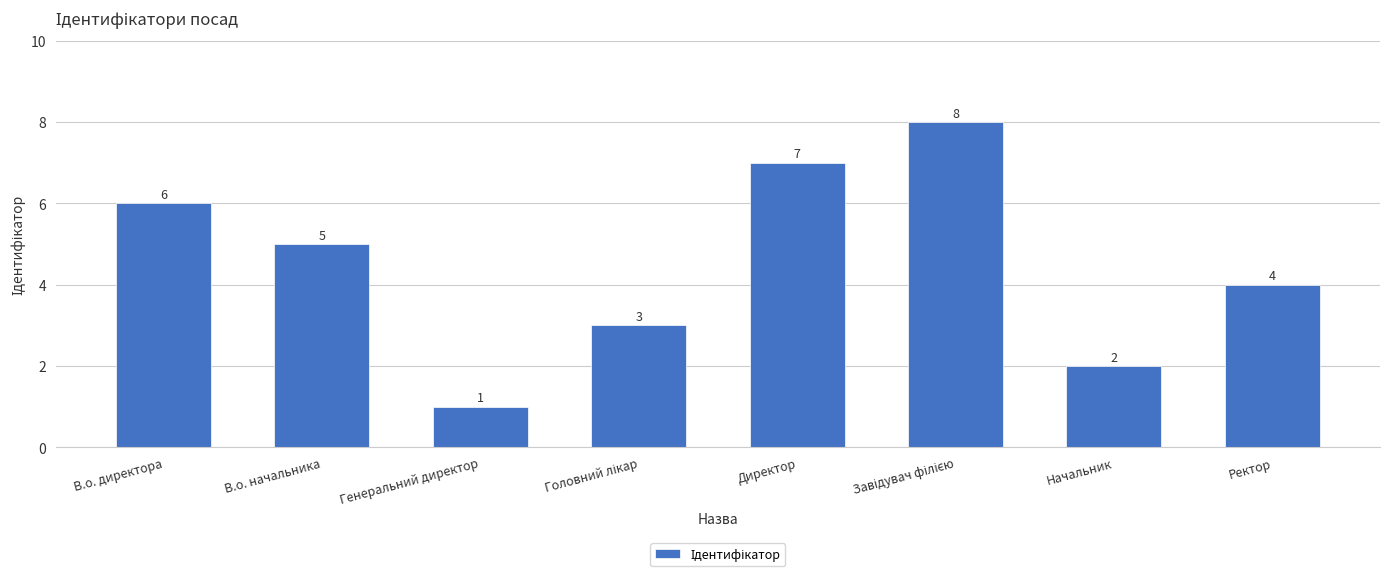

True or false: the data shows 7 at Директор.

True